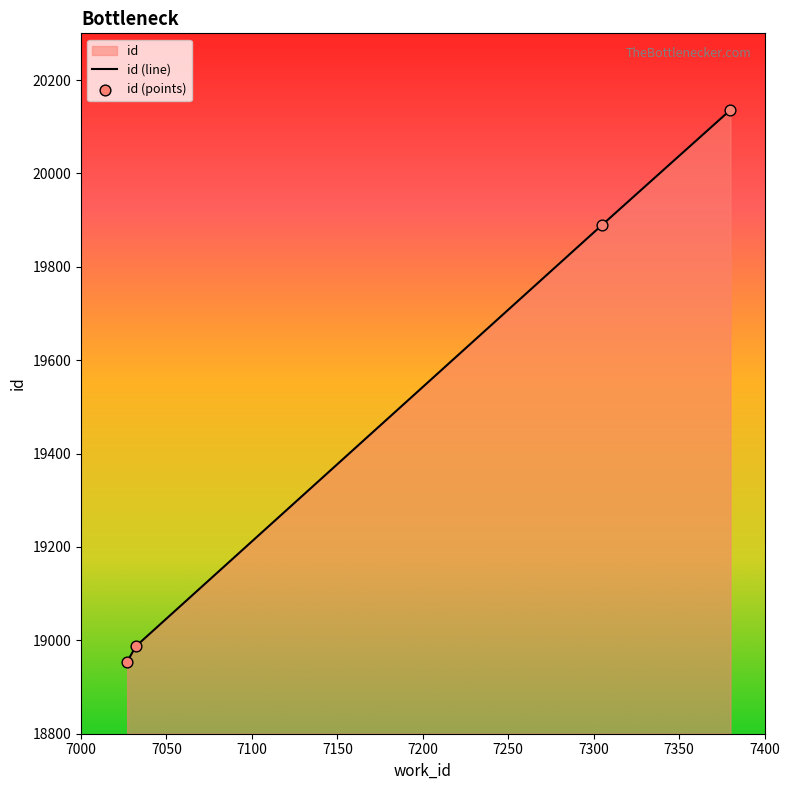

What is the ratio of the value at 7380 to the value at 7032?

1.1